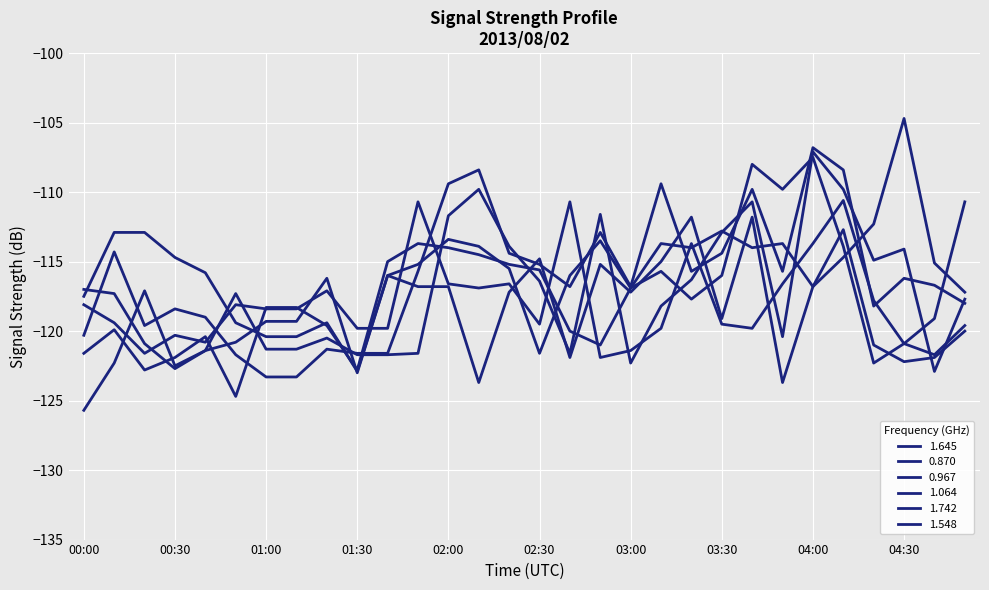

How many lines are shown in the chart?

6